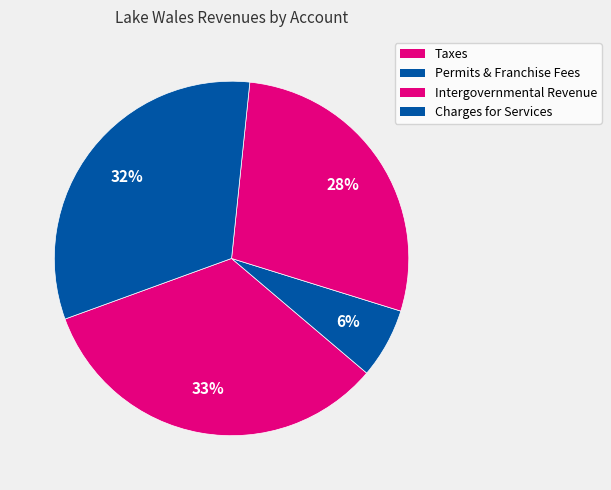

What is the largest slice in the pie chart?

Taxes